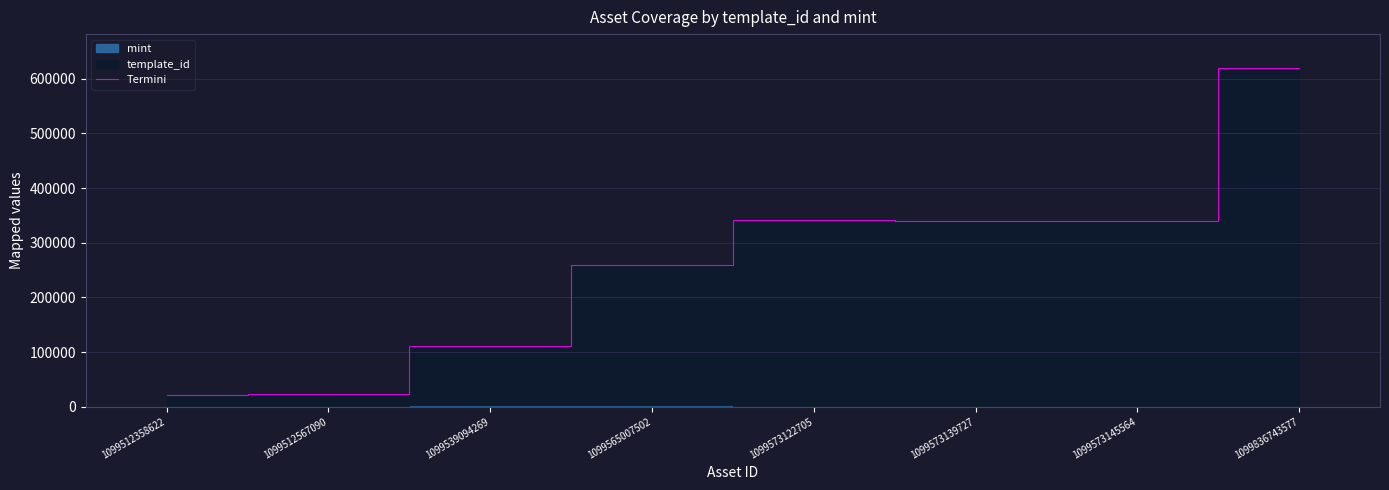

The value at 1099565007502 is 258408. True or false?

True